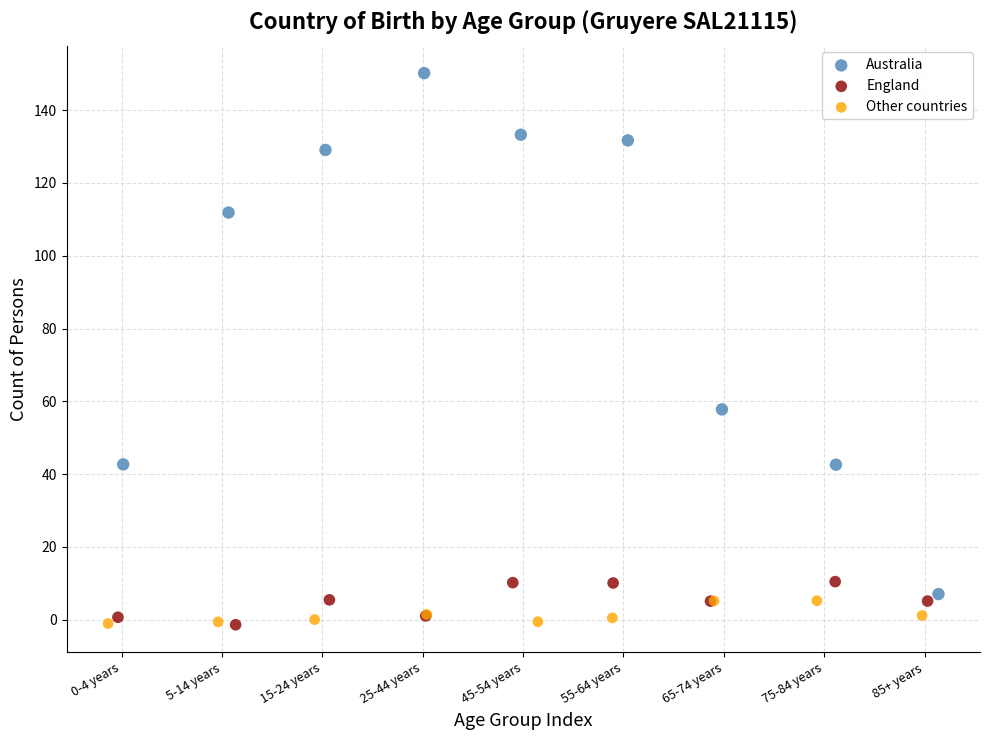

Which series reaches the maximum Y coordinate?

Australia